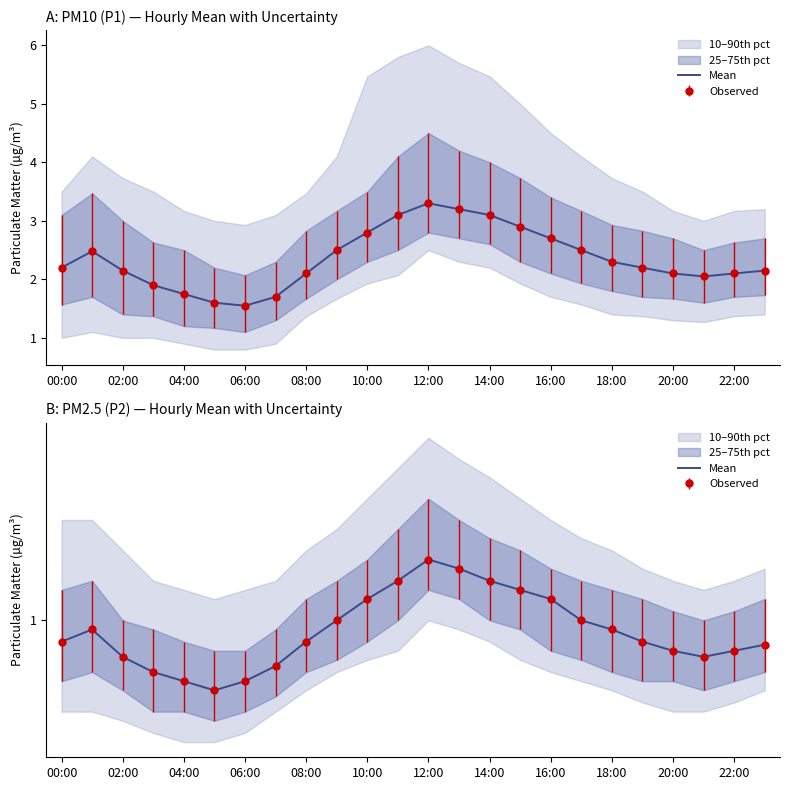

Reading left to right, extract all data points from this chart.

0.9	1.0	0.9	0.8	0.8	0.8	0.8	0.8	0.9	1.0	1.1	1.1	1.2	1.2	1.1	1.1	1.1	1.0	1.0	0.9	0.9	0.9	0.9	0.9